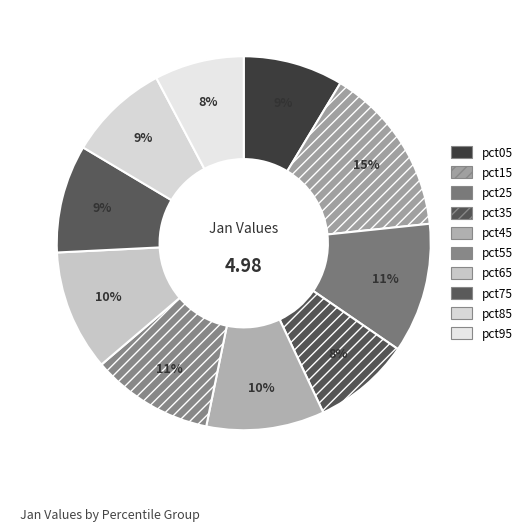

Is there a majority slice in this chart?

No